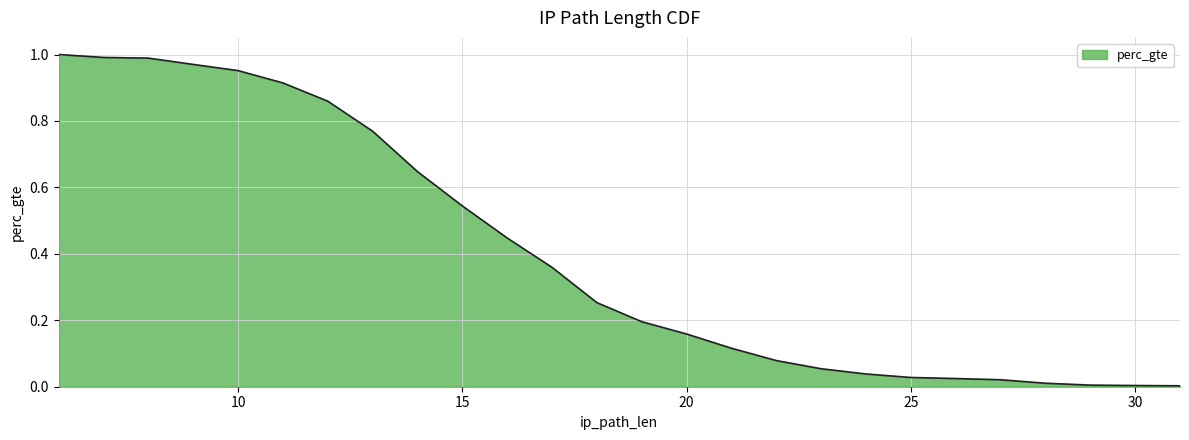

Which has a higher value, 11 or 30?

11